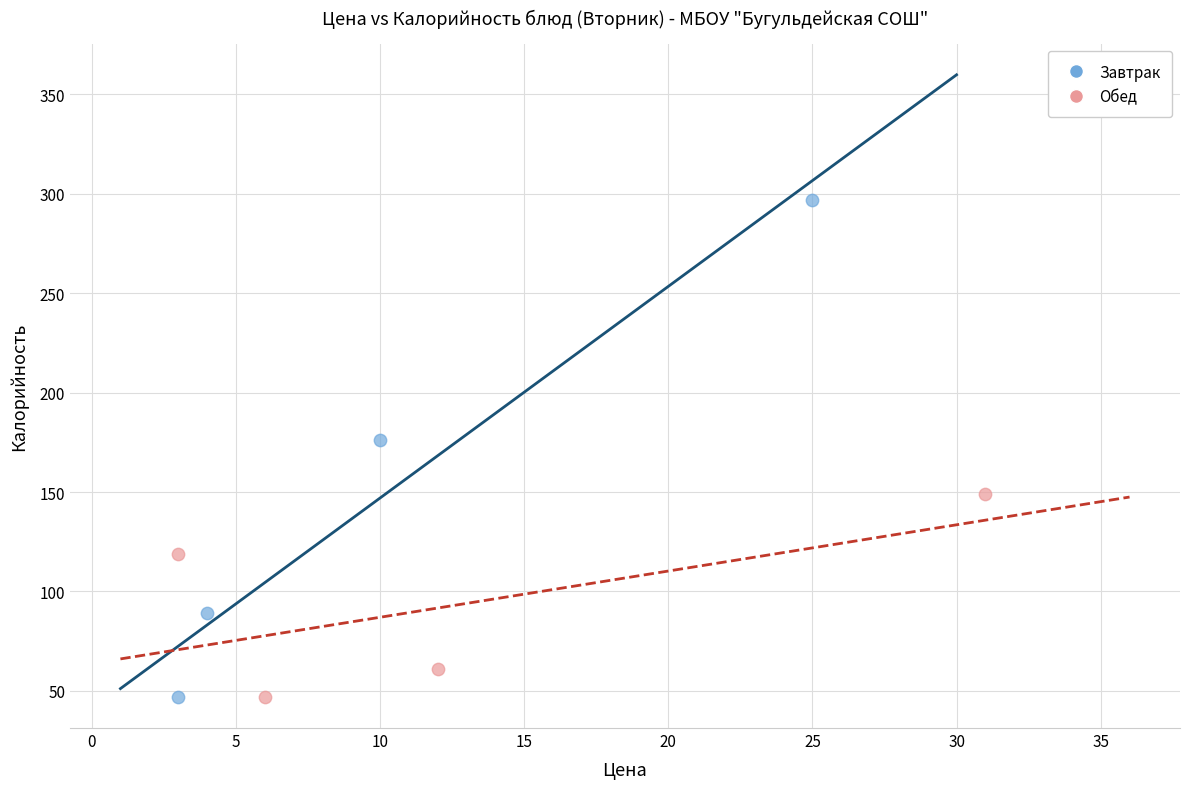

Which series has the largest Y range (max minus min)?

Завтрак